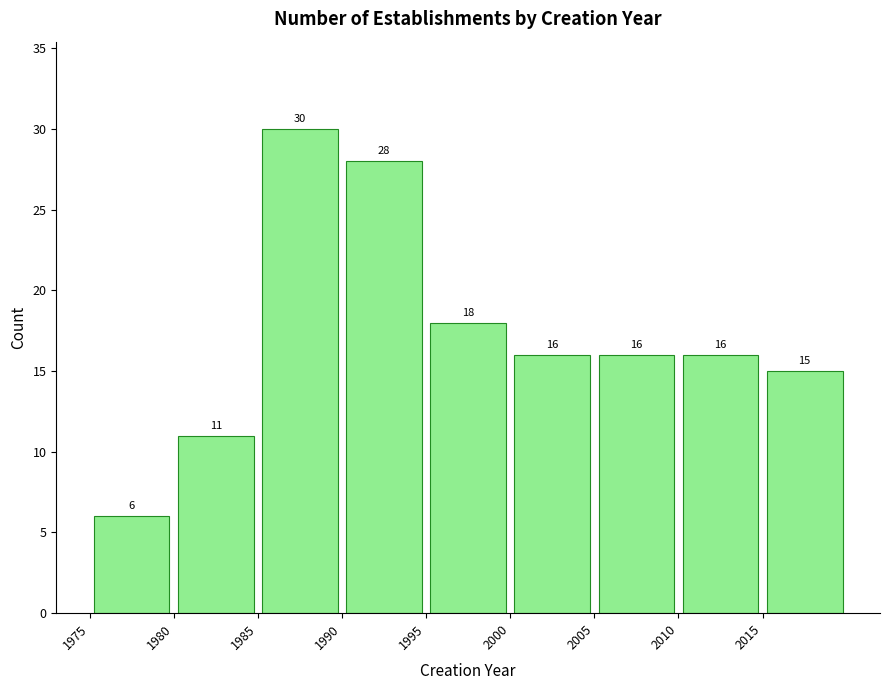

Which range on the x-axis has the tallest bar?

1985 to 1990